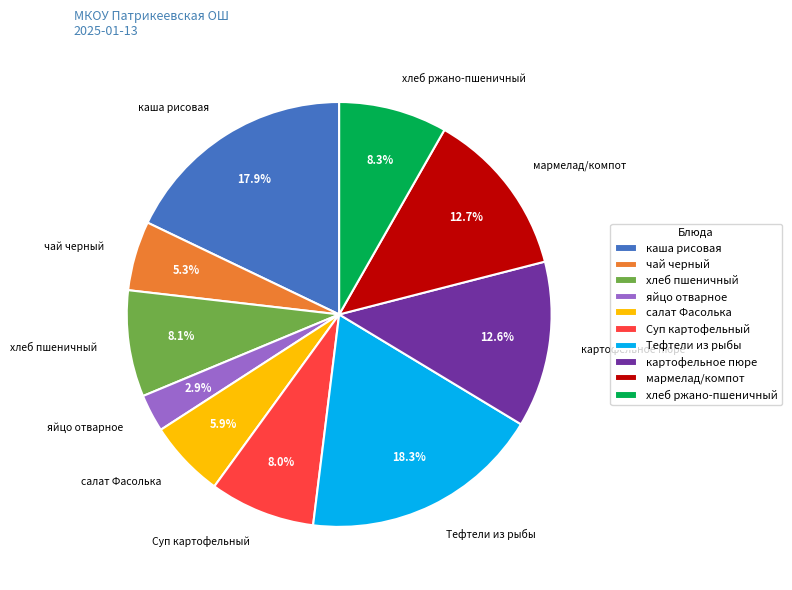

How much of the chart is everything except хлеб ржано-пшеничный?

91.7%